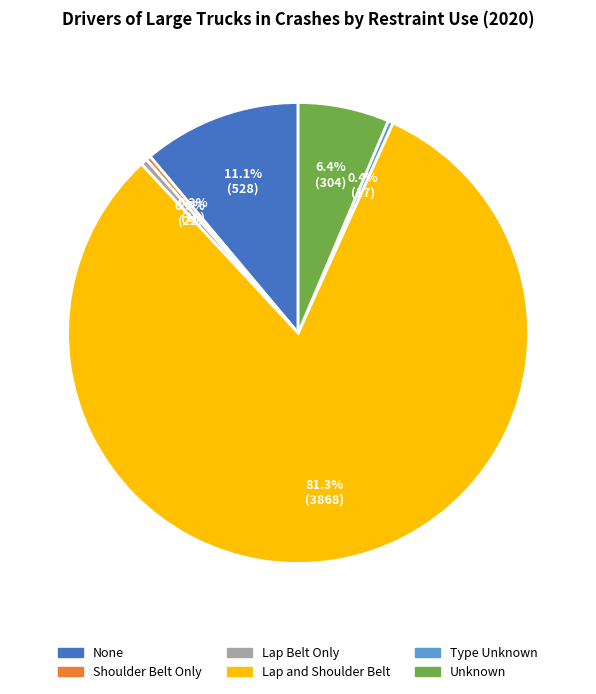

Count the number of slices in the pie.

6